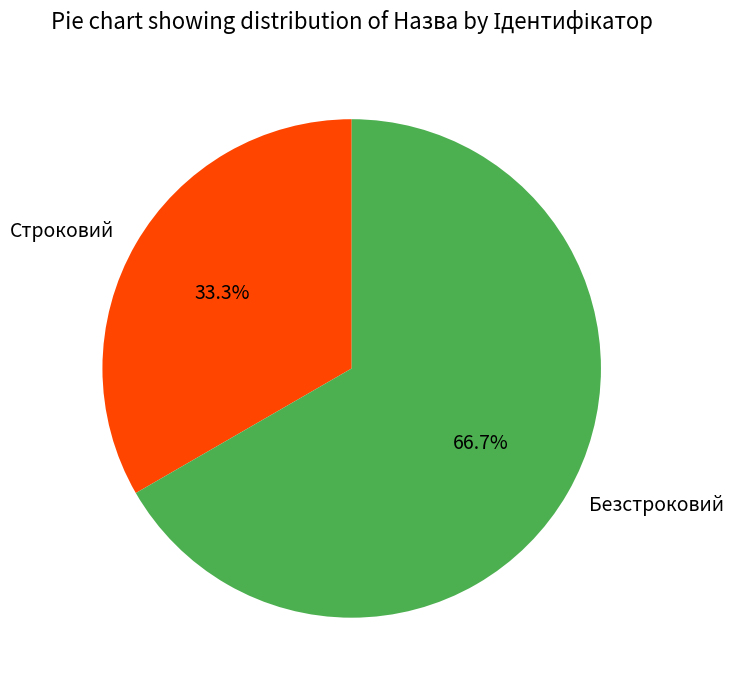

How many segments does this pie chart have?

2